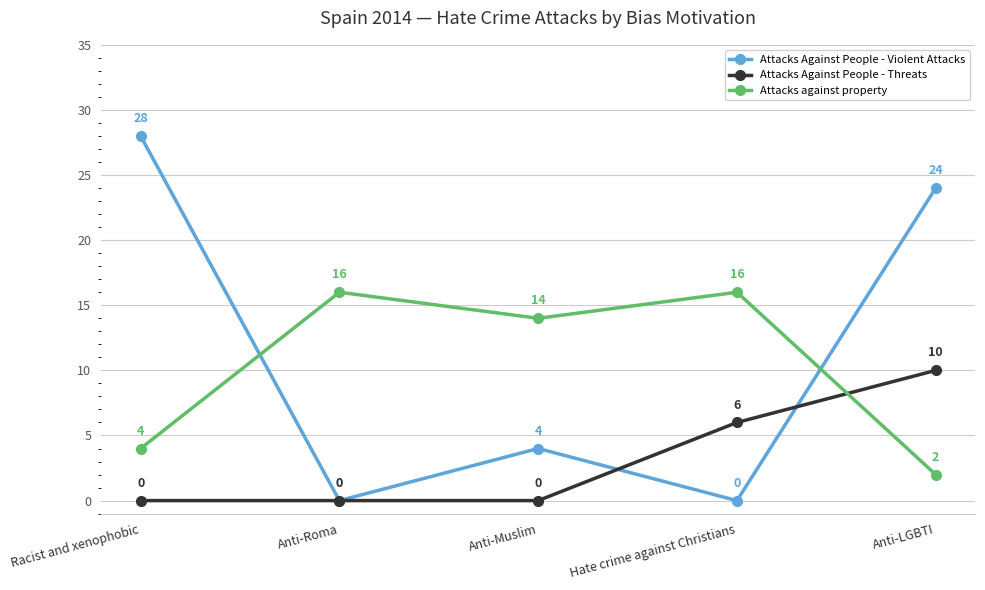

Does the chart have visible grid lines?

Yes